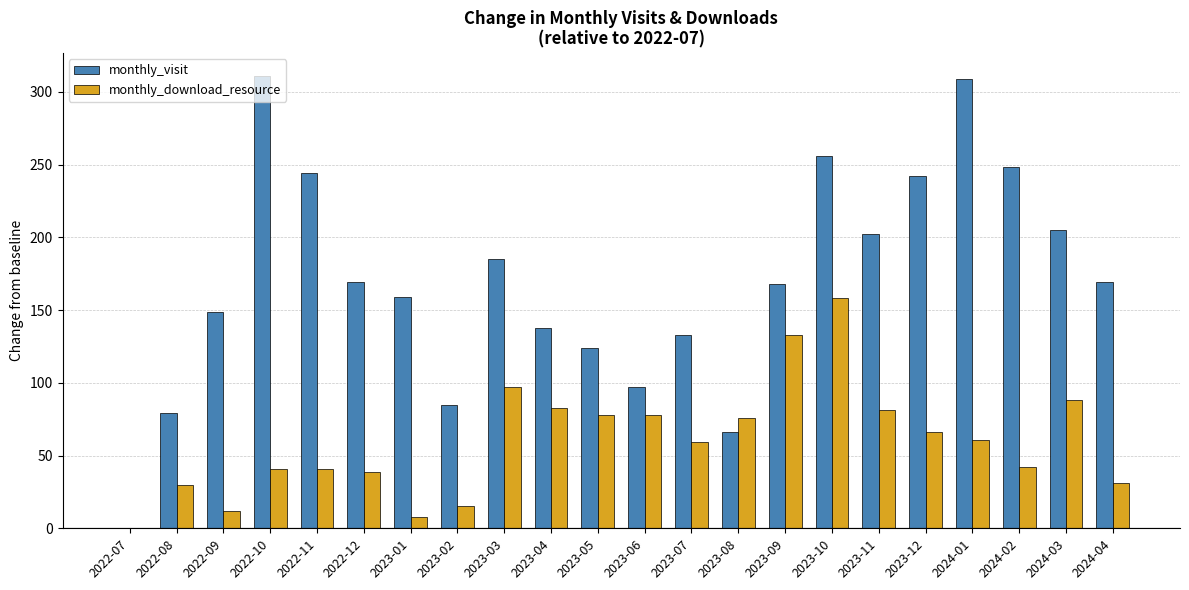

What are all the series names shown in the legend?

monthly_visit, monthly_download_resource